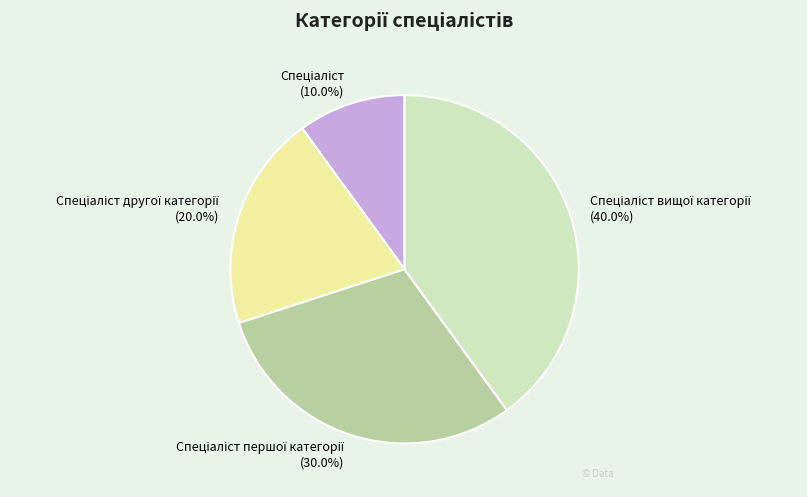

What is the ratio of the value at Спеціаліст першої категорії to the value at Спеціаліст другої категорії?

1.5